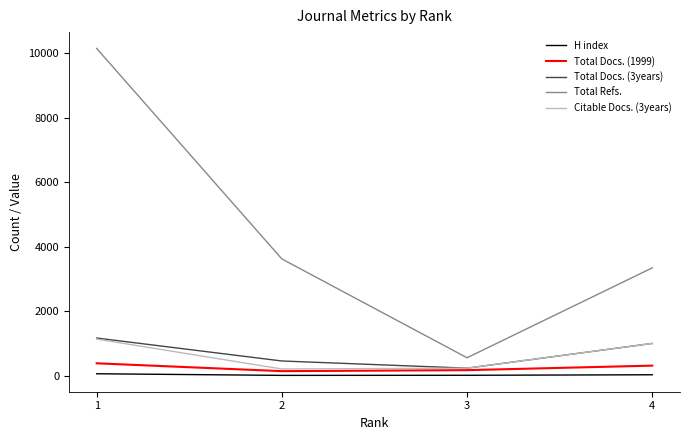

True or false: Total Refs. has a value of 6288 at 2.

False